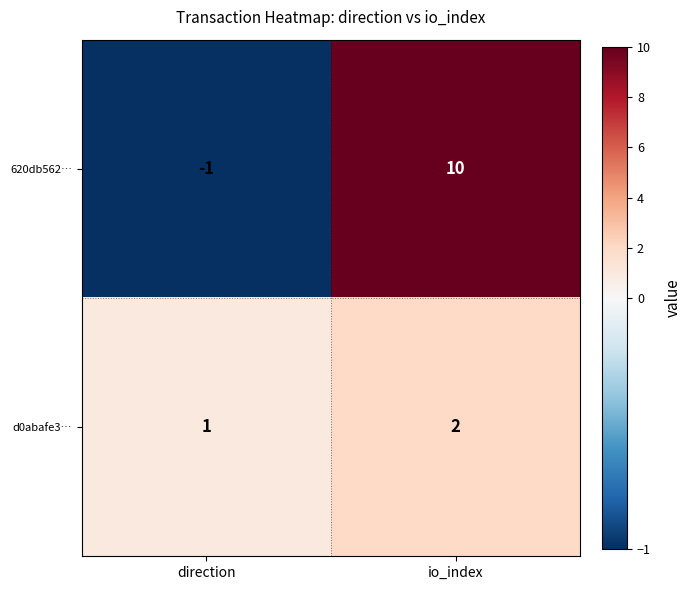

At which label is 620db562… closest to 4?

direction